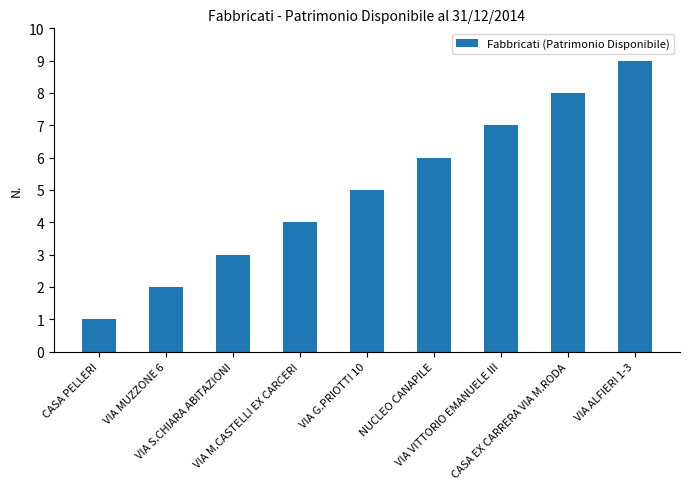

What is the difference between the maximum and second lowest values?

7